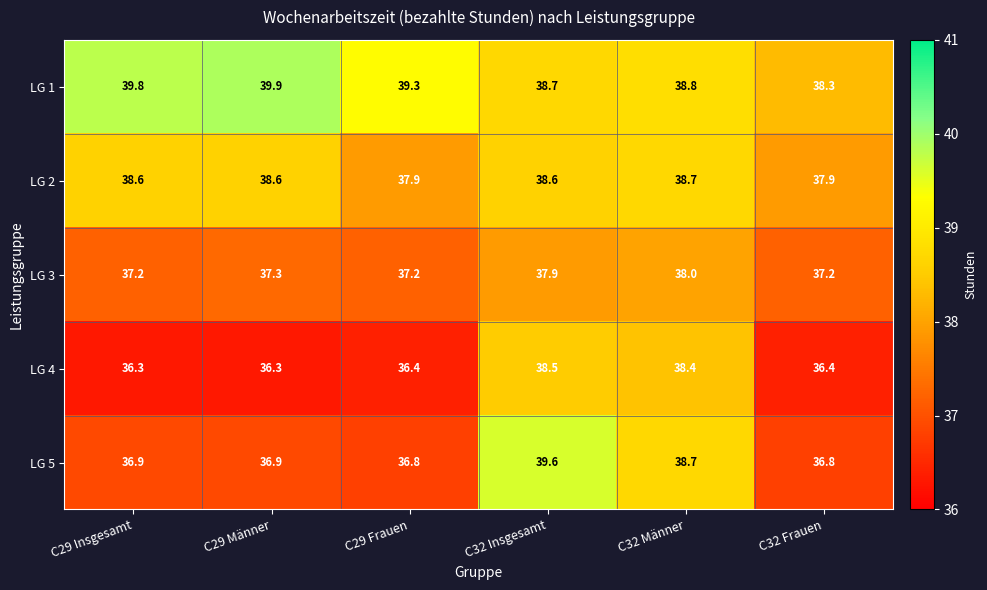

What is the sum of all LG 3 values?

224.8